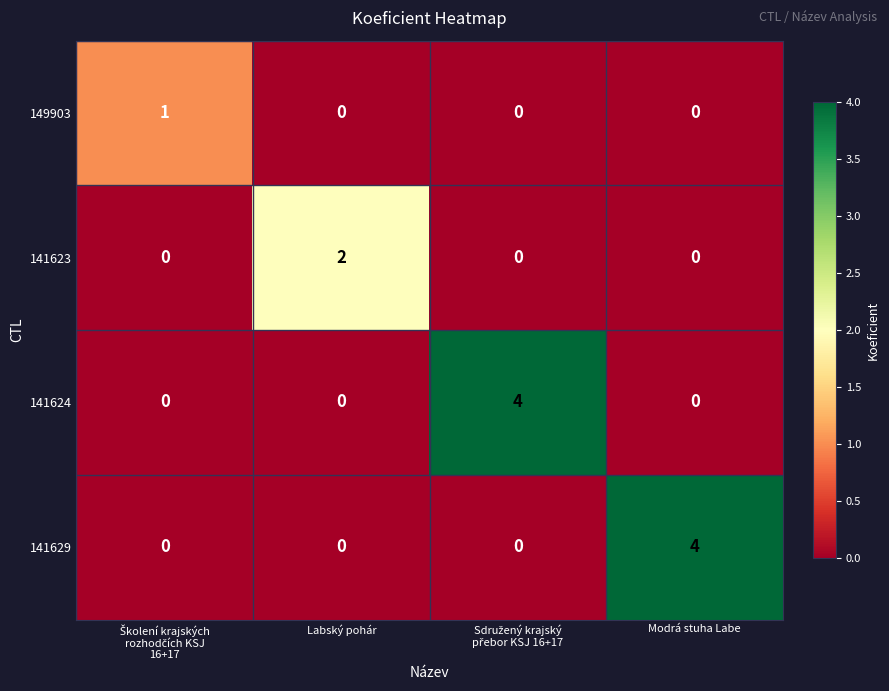

What is the spread (max minus min) of values at Labský pohár?

2